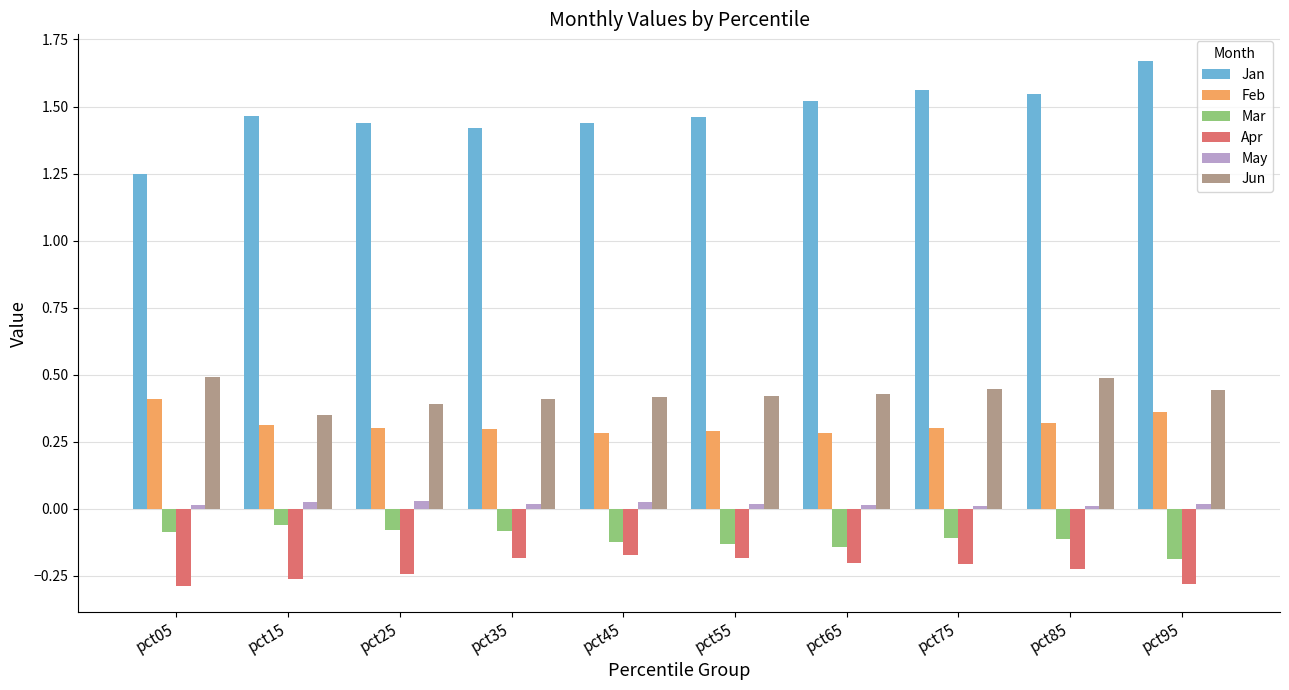

Is the value of Feb at pct55 greater than the value of Mar at pct35?

Yes